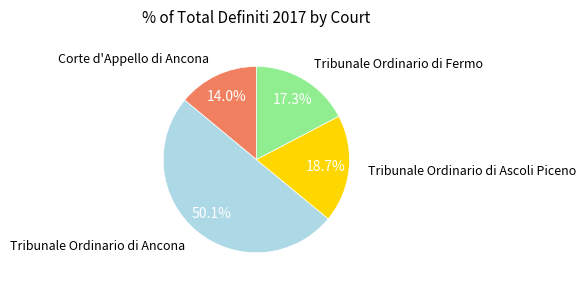

How many slices are in this pie chart?

4